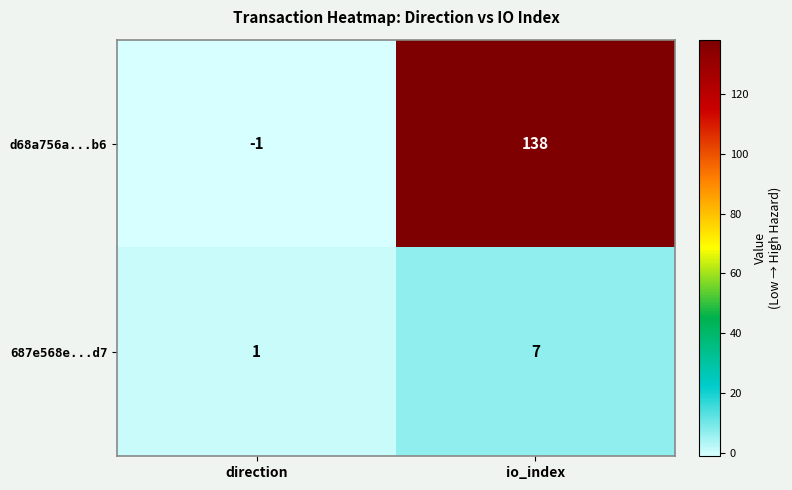

At which label is 687e568e...d7 closest to 4?

direction